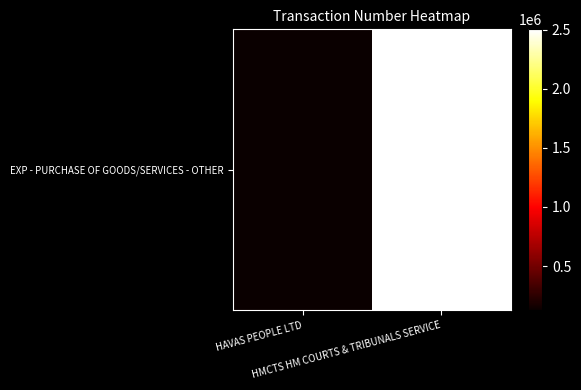

How many values are between 126829 and 2501972?

2